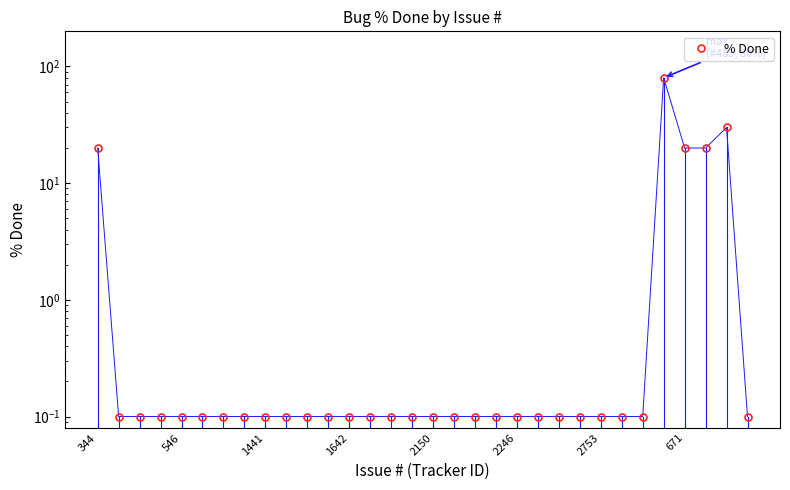

True or false: there are more than 1 points higher than both neighbors.

True